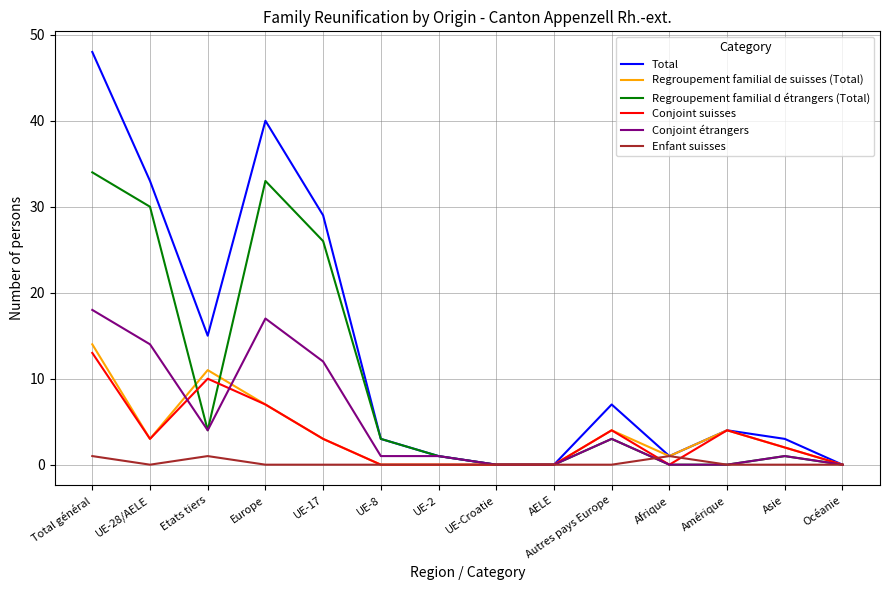

At how many categories does at least one series exceed 11?

5